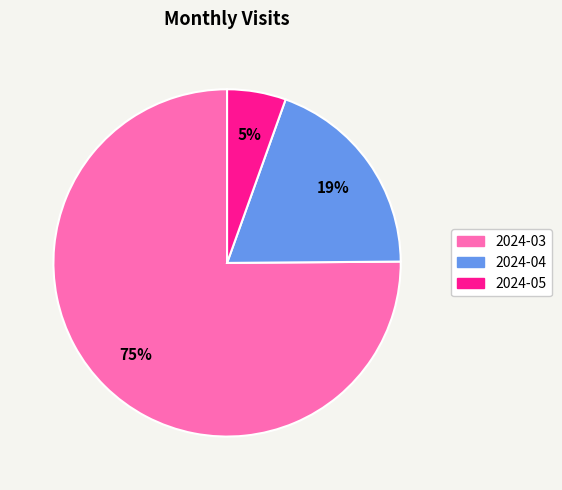

Which has a higher value, 2024-03 or 2024-04?

2024-03